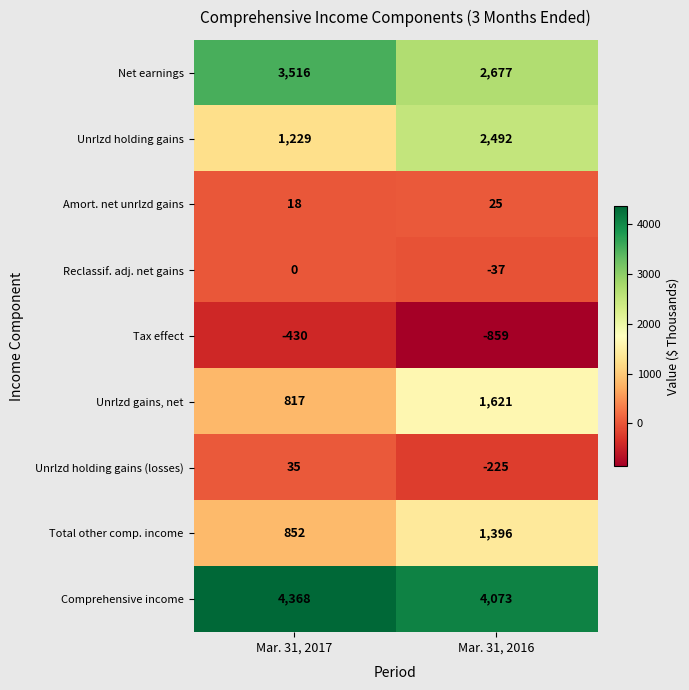

How many values in Unrlzd holding gains (losses) are below zero?

1